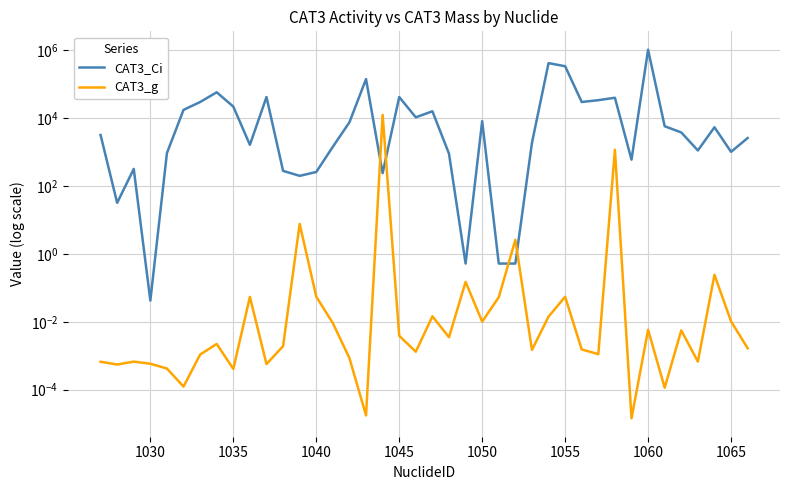

How many values in the CAT3_Ci series exceed 3800?

19